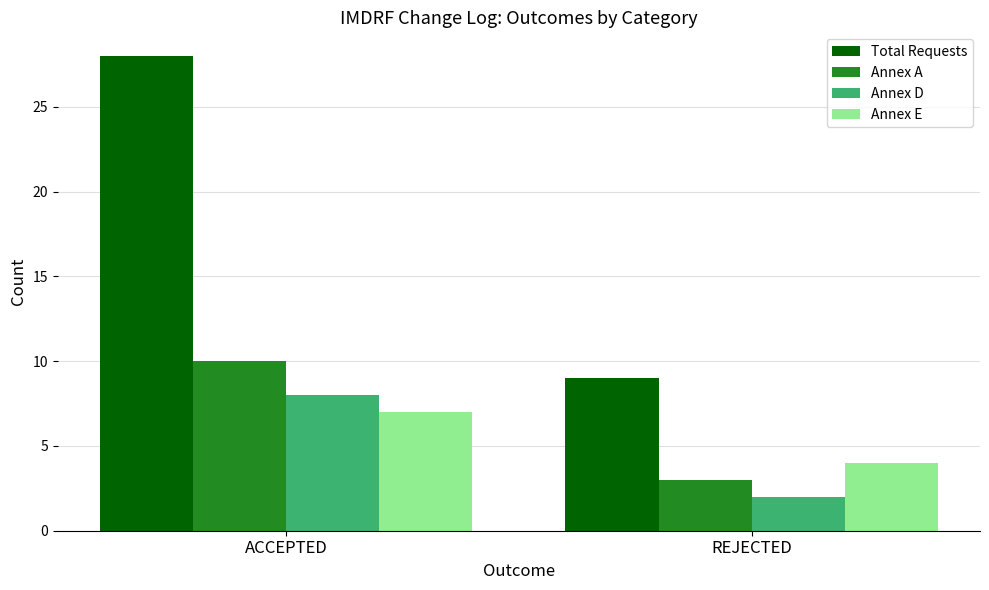

How many distinct data groups are displayed?

4